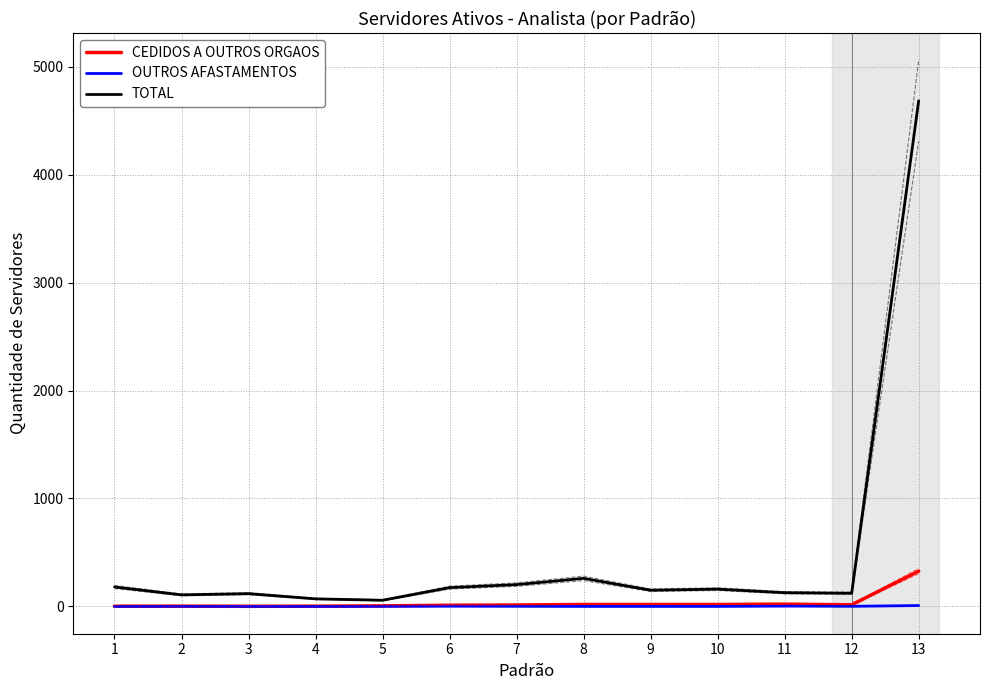

Which series changed the most between 7 and 11?

TOTAL